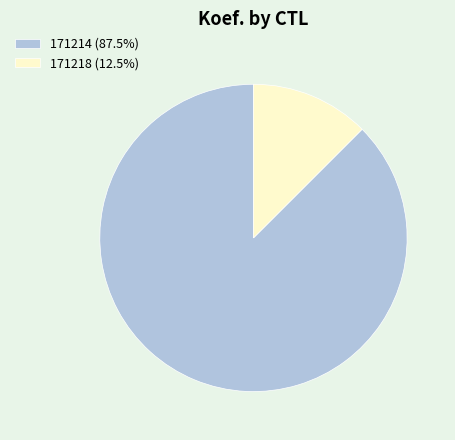

Do 171214 (87.5%) and 171218 (12.5%) together represent more than half of the pie?

Yes